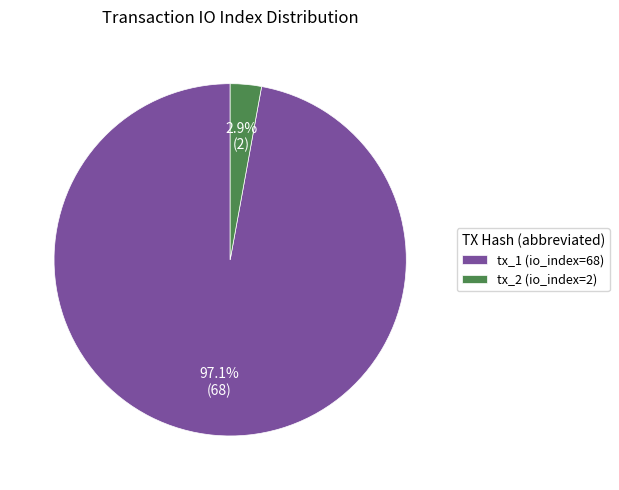

Between tx_1 (io_index=68) and tx_2 (io_index=2), which is larger?

tx_1 (io_index=68)